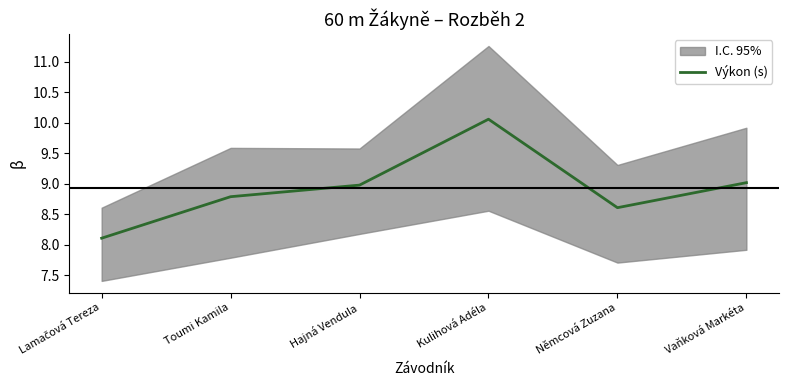

Which has a higher value, Vaňková Markéta or Hajná Vendula?

Vaňková Markéta